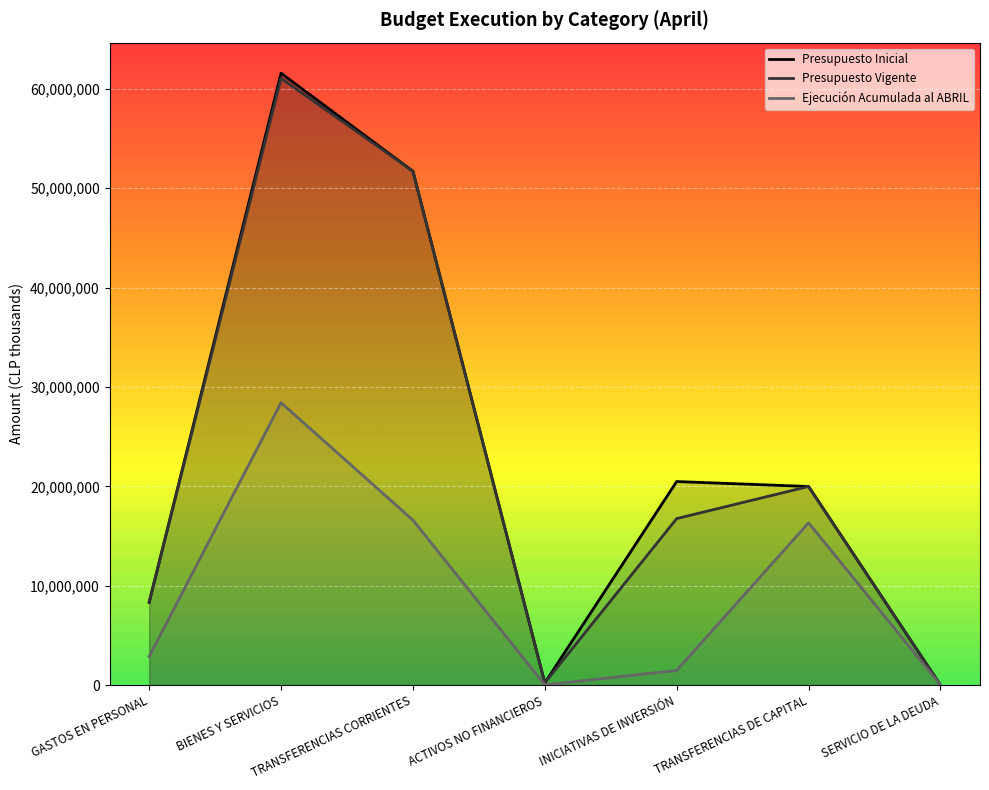

Which series changed the most between GASTOS EN PERSONAL and INICIATIVAS DE INVERSIÓN?

Presupuesto Inicial